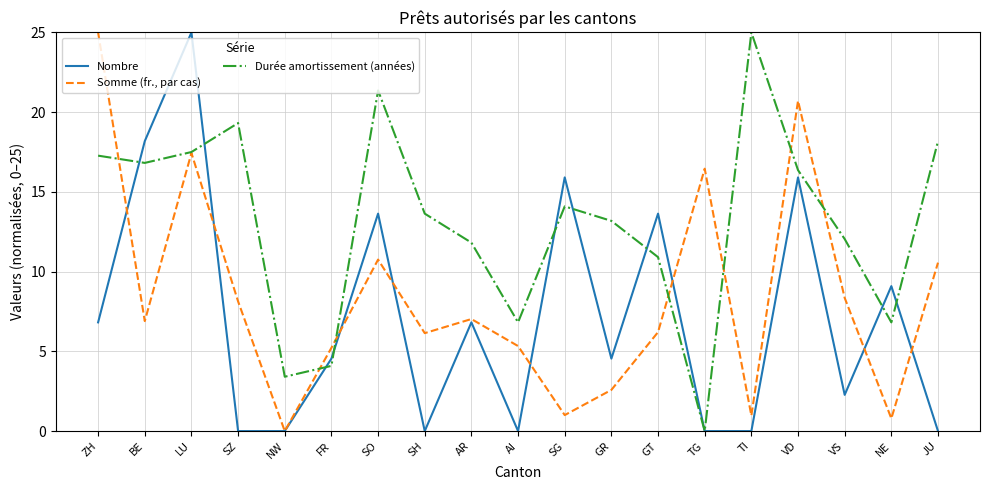

Where do Somme (fr., par cas) and Nombre first cross each other?

ZH and BE